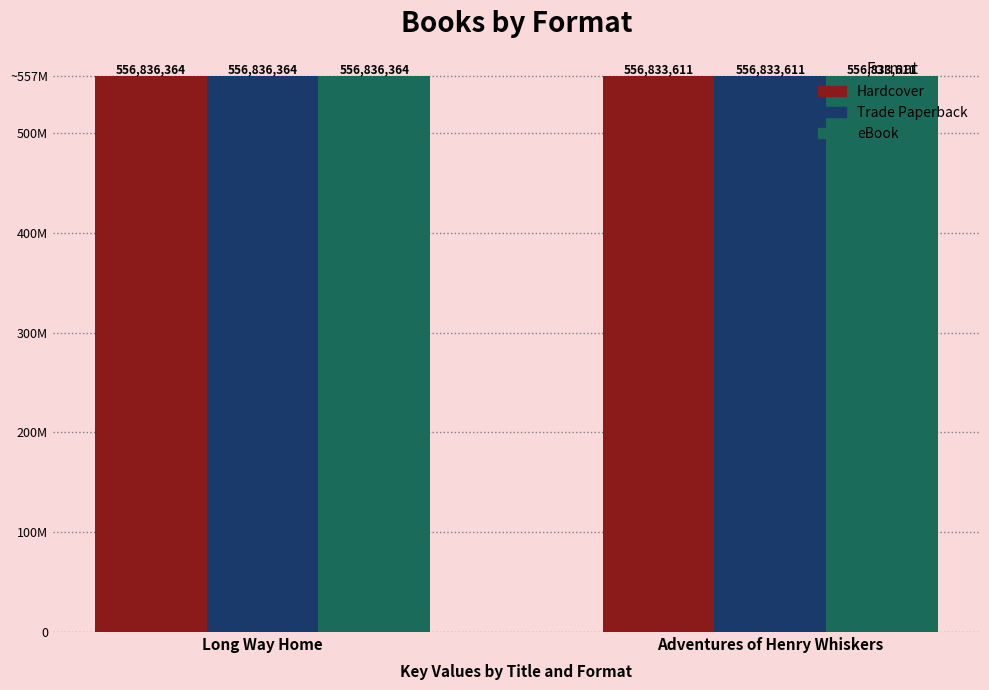

What is the sum of the Trade Paperback values at Long Way Home and Adventures of Henry Whiskers?

1113669975